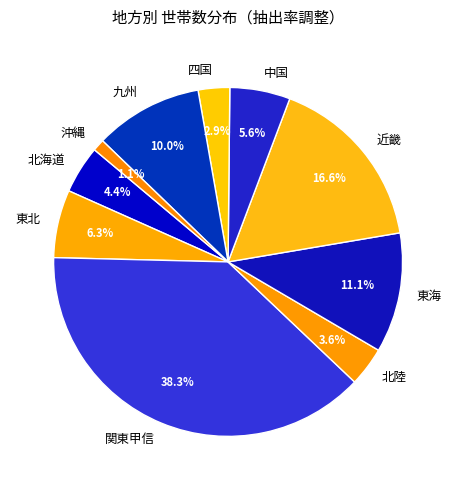

What percentage is NOT represented by 関東甲信?

61.7%